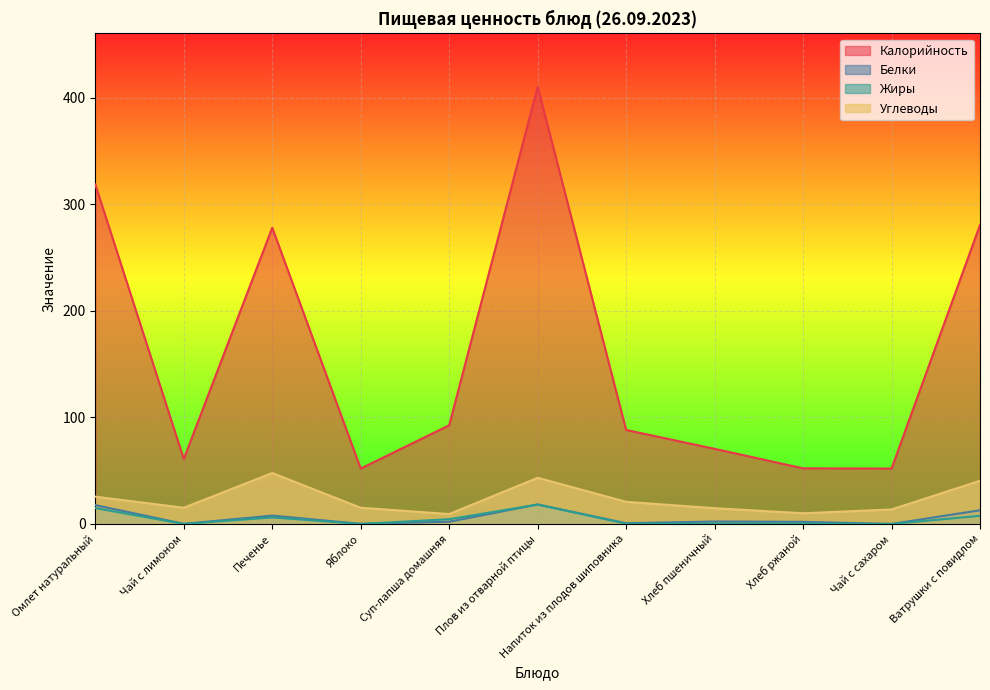

In Калорийность, how many points are higher than both neighbors (excluding endpoints)?

2